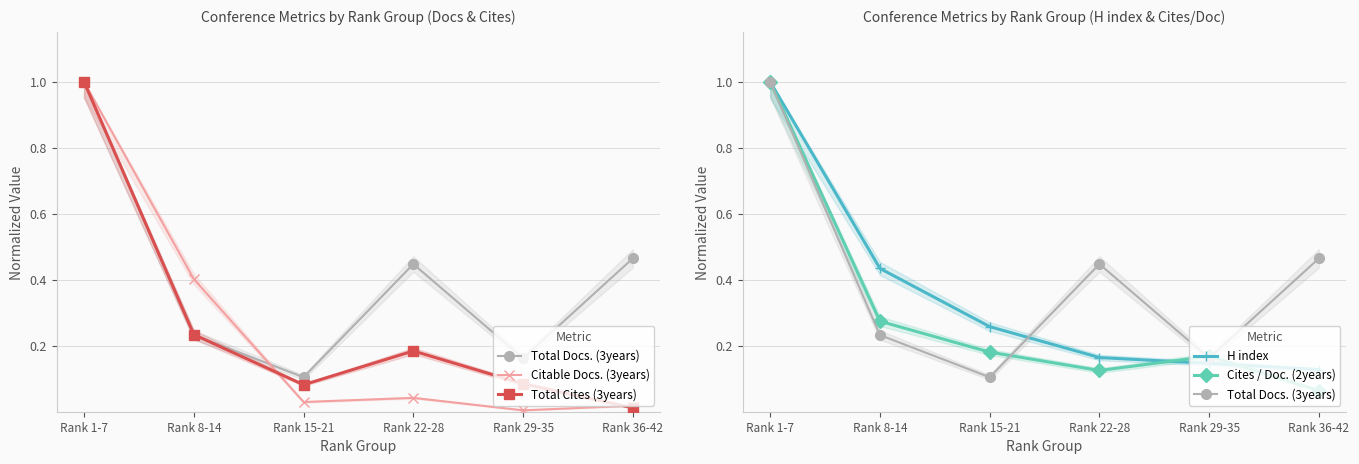

Between Rank 36-42 and Rank 1-7, which is larger?

Rank 1-7